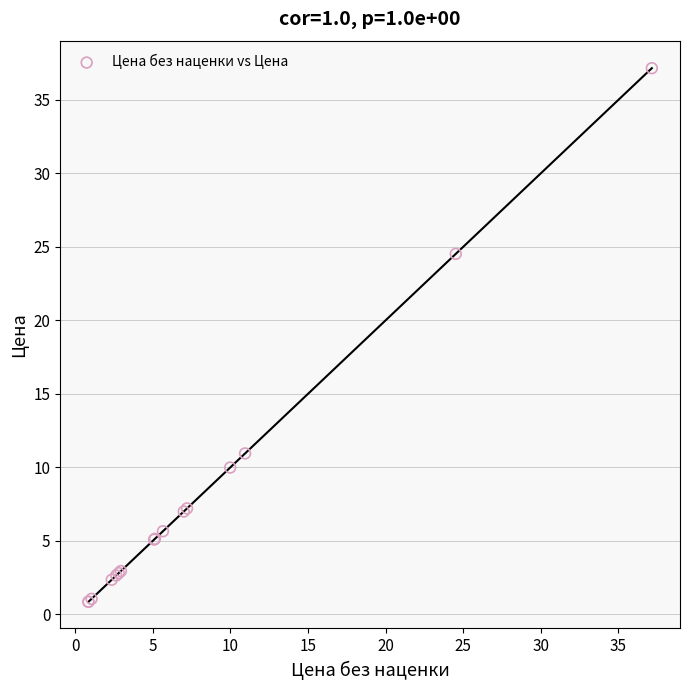

What Y value in the scatter plot is closest to 19?

24.5